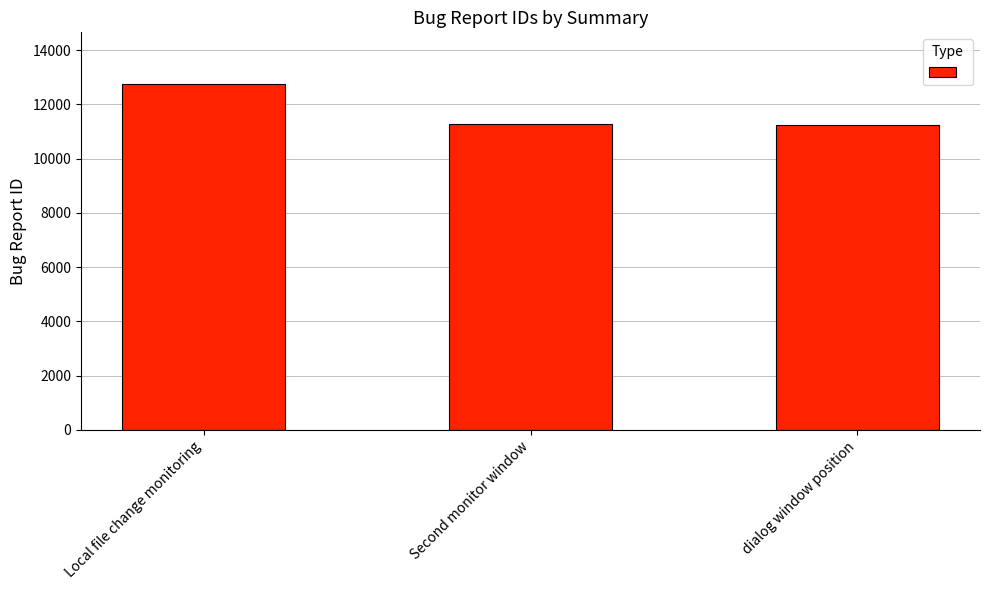

What value does the data have at Local file change monitoring, to the nearest 10?

12740